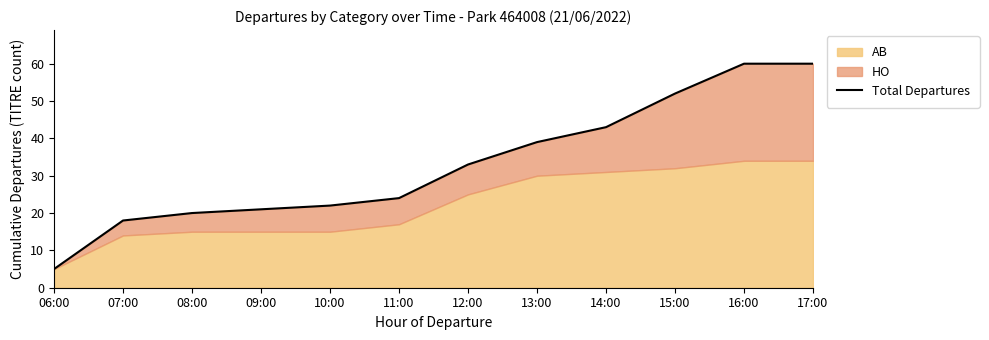

List the labels in order of value, largest first.

16:00, 17:00, 15:00, 14:00, 13:00, 12:00, 11:00, 10:00, 09:00, 08:00, 07:00, 06:00